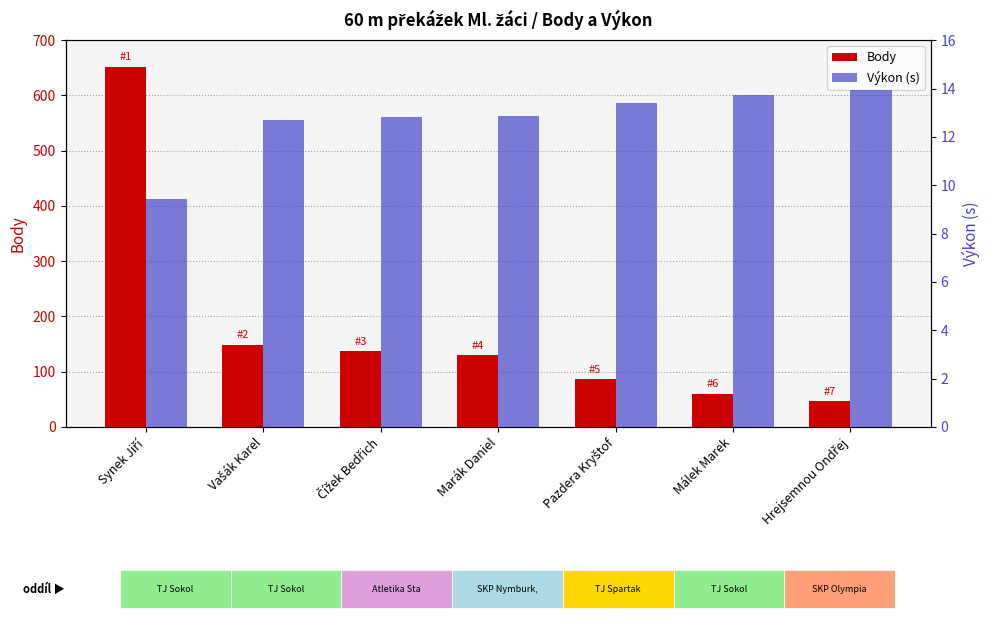

Reading right to left, transcribe all the data shown in this chart.

Body: 47.0	60.0	86.0	130.0	137.0	149.0	652.0
Výkon (s): 14.0	13.7	13.4	12.9	12.8	12.7	9.4